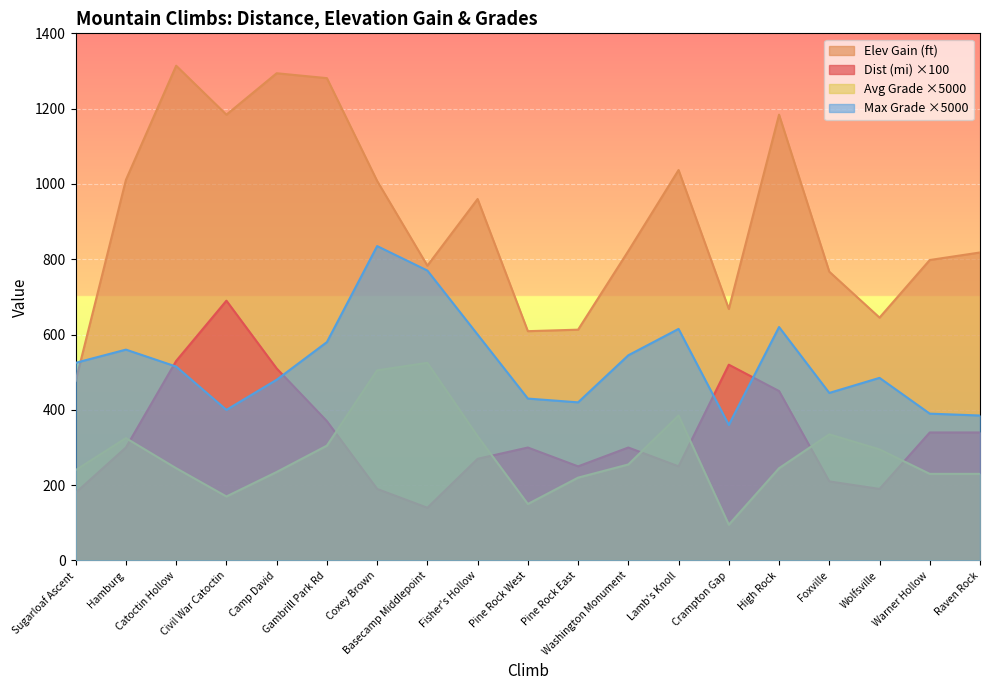

At which category does Average Grade reach its first local valley?

Civil War Catoctin